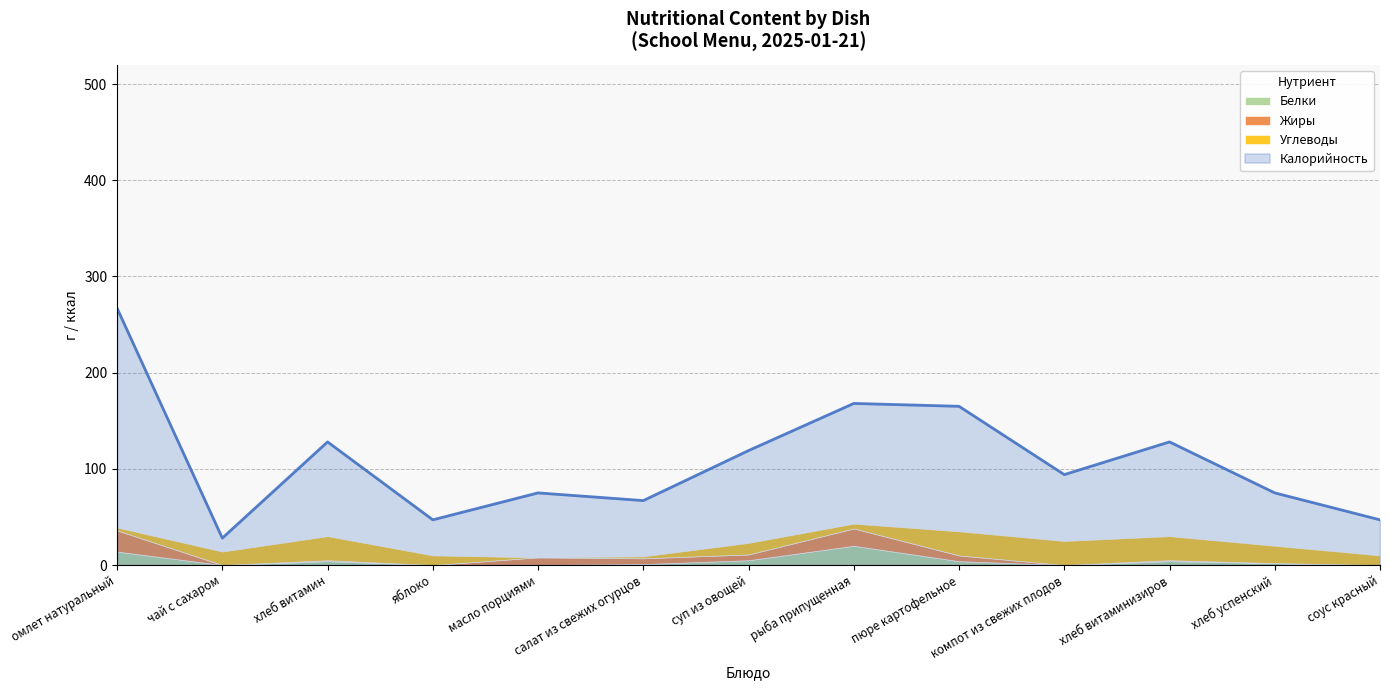

True or false: Калорийность and Углеводы intersect in this chart.

False